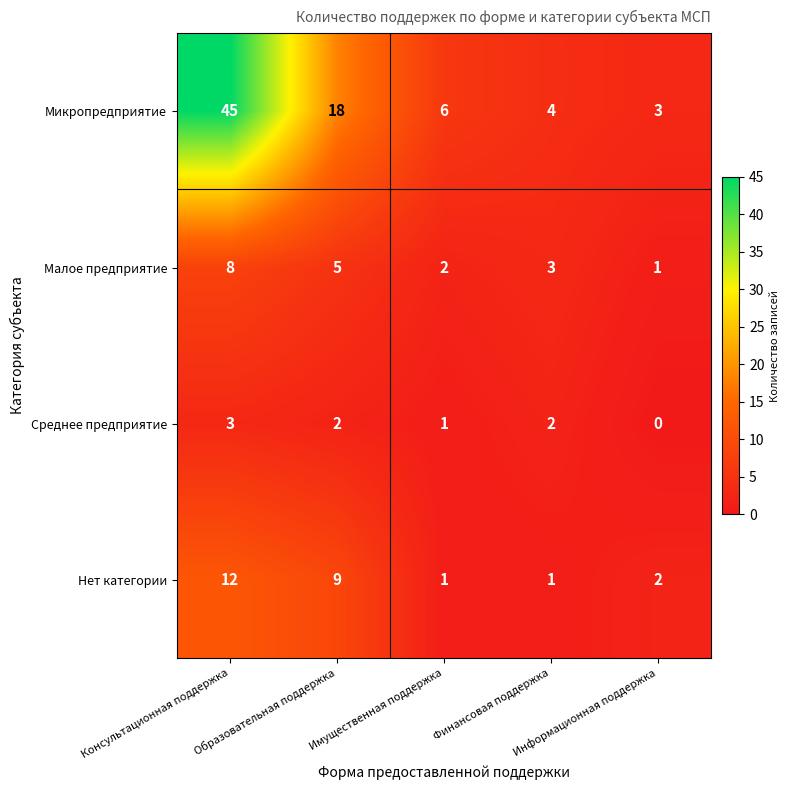

What is the difference between the second highest and second lowest values in the Нет категории series?

8